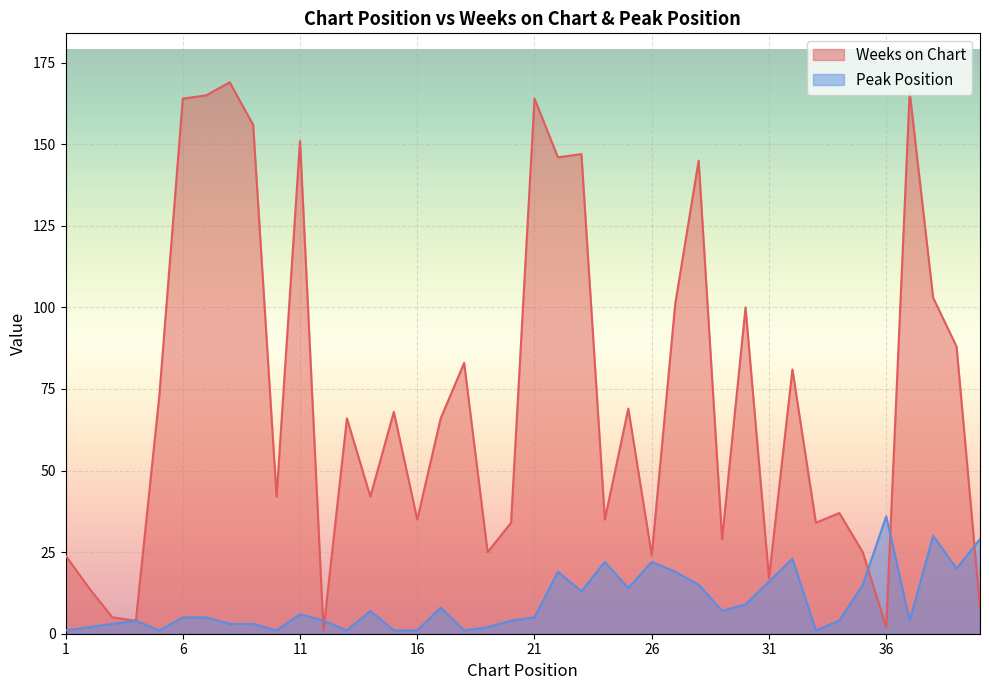

Is it true that Weeks on Chart equals 14 at 2?

True